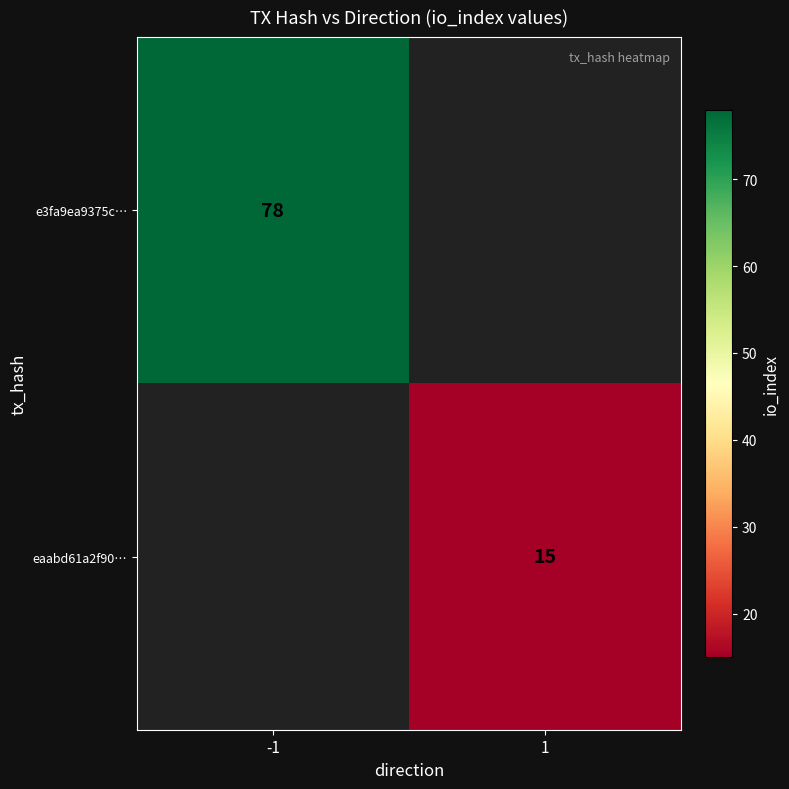

Is it true that eaabd61a2f90… equals 15 at 1?

True